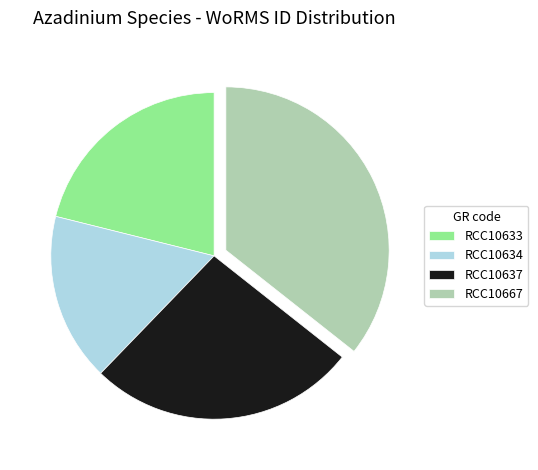

Combined, do RCC10667 and RCC10637 account for over 50%?

Yes